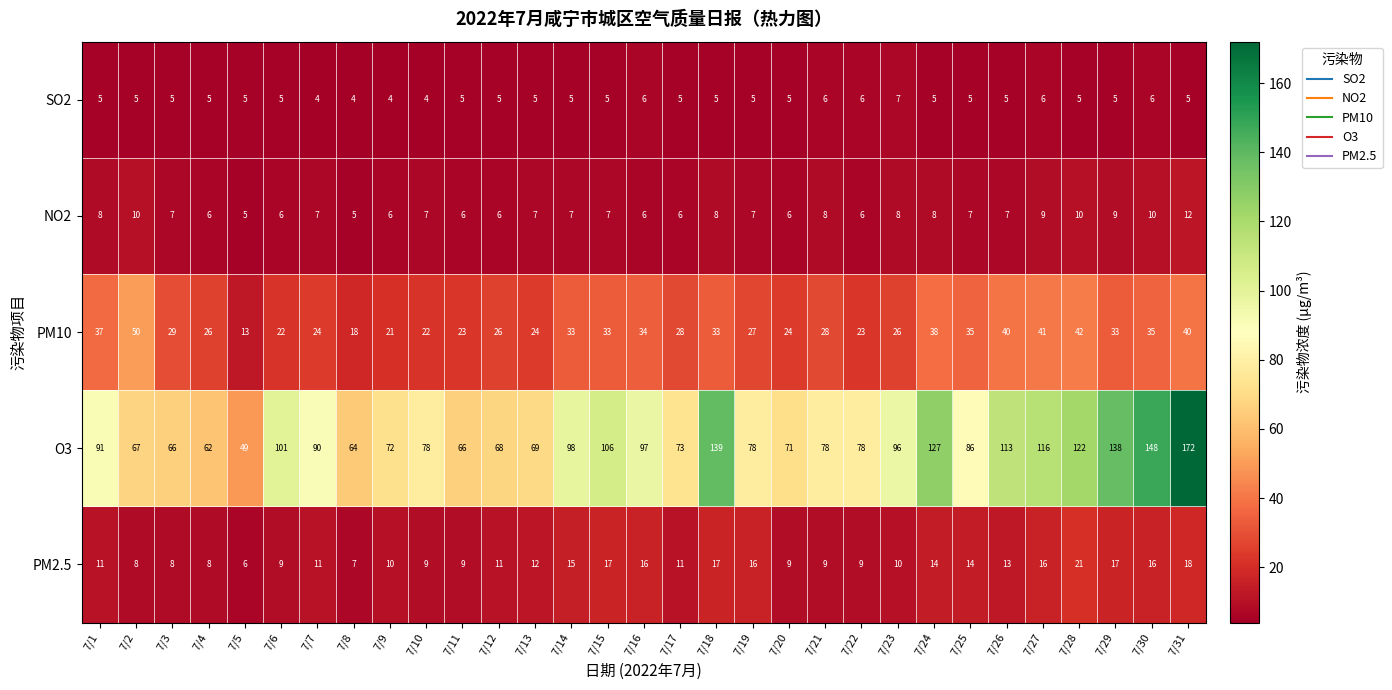

How many data points in PM10 are less than 28?

14